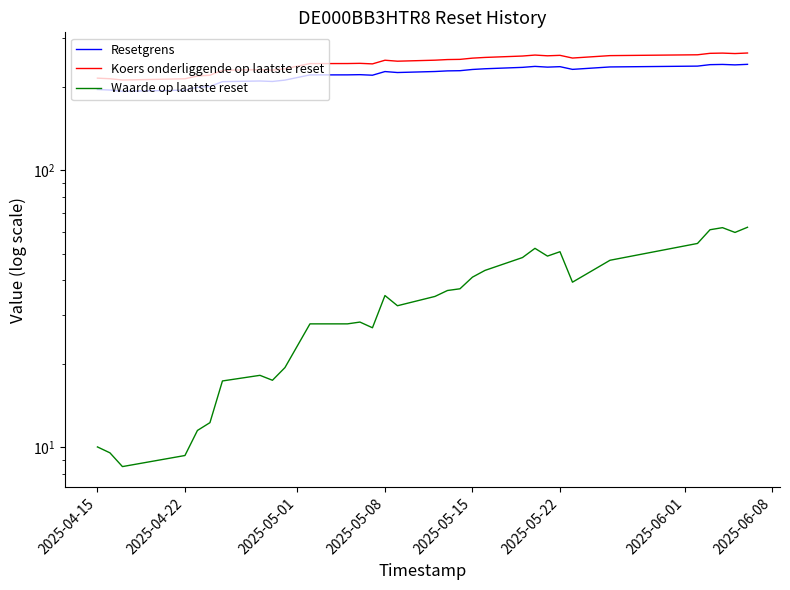

Is this an area chart (filled region under the line)?

No